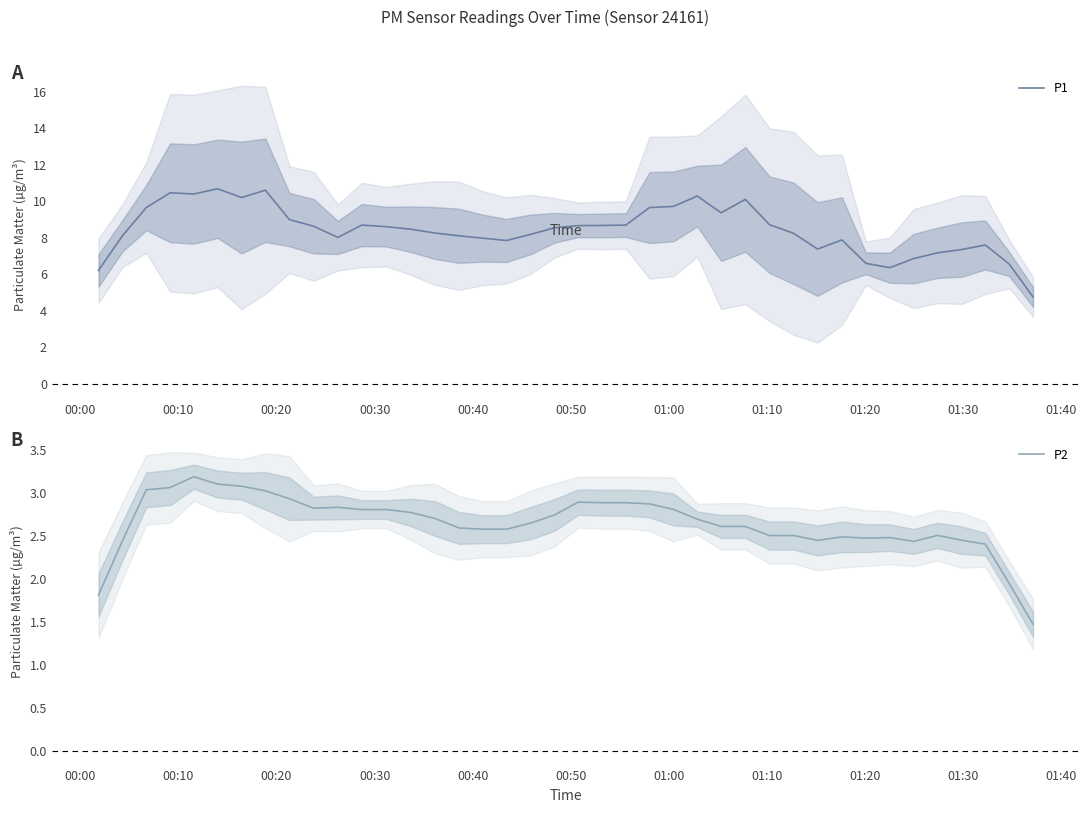

What is the highest value of the P1 series?

10.7